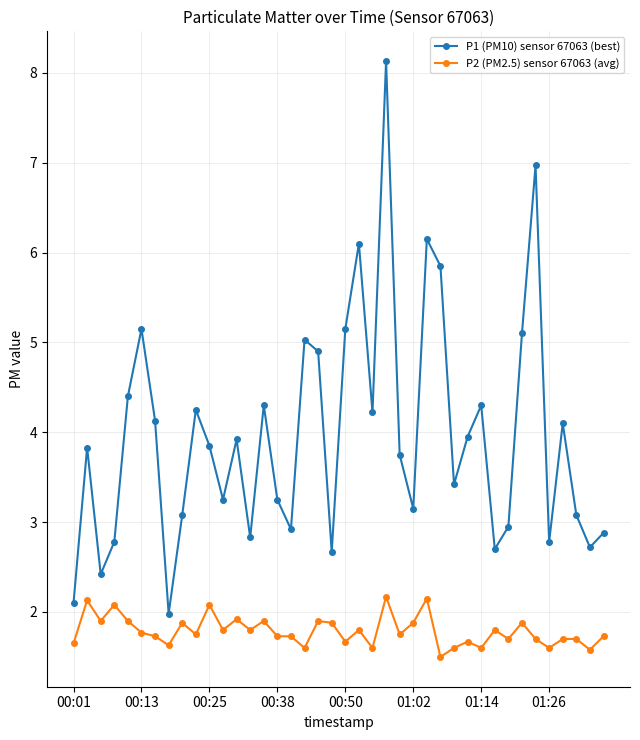

What is the sum of all P2 (PM2.5) sensor 67063 (avg) values?

71.5